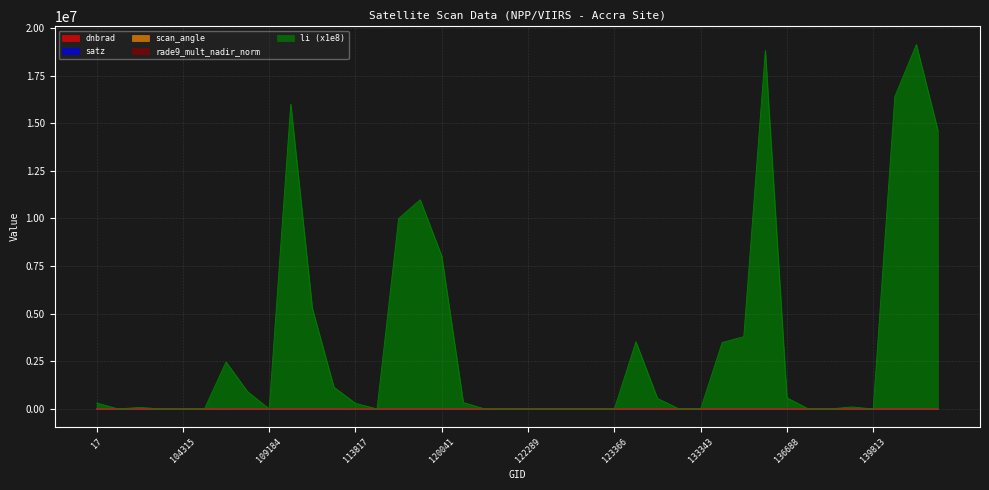

The value of li at 138828 is 107.8. True or false?

True